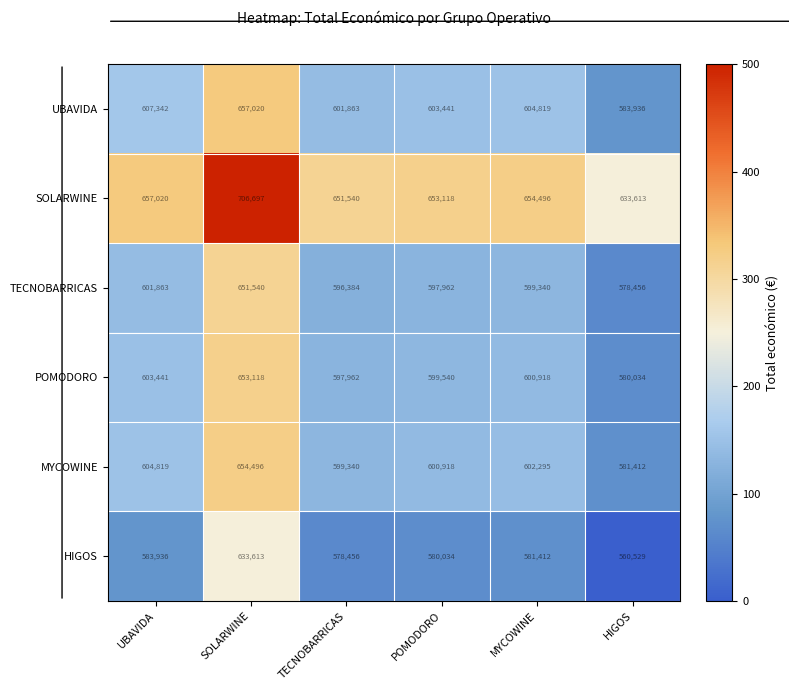

What is the sum of all HIGOS values?

3517980